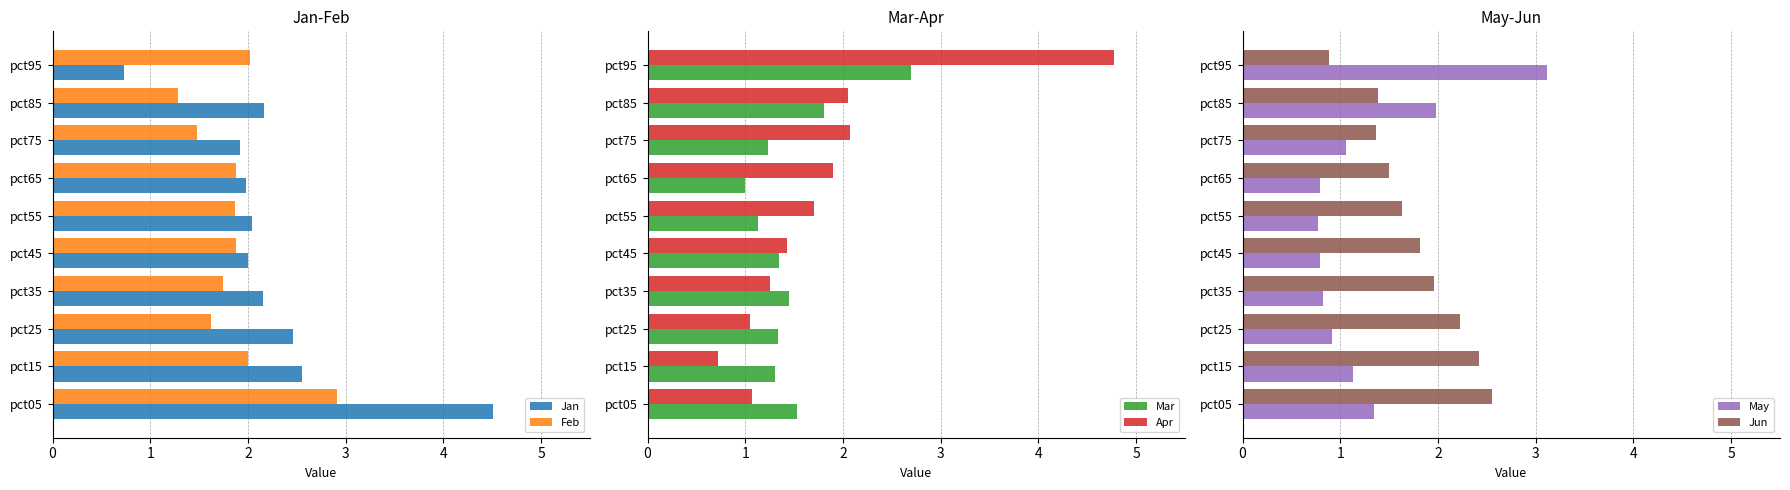

Is it true that Feb equals 2.8 at pct15?

False